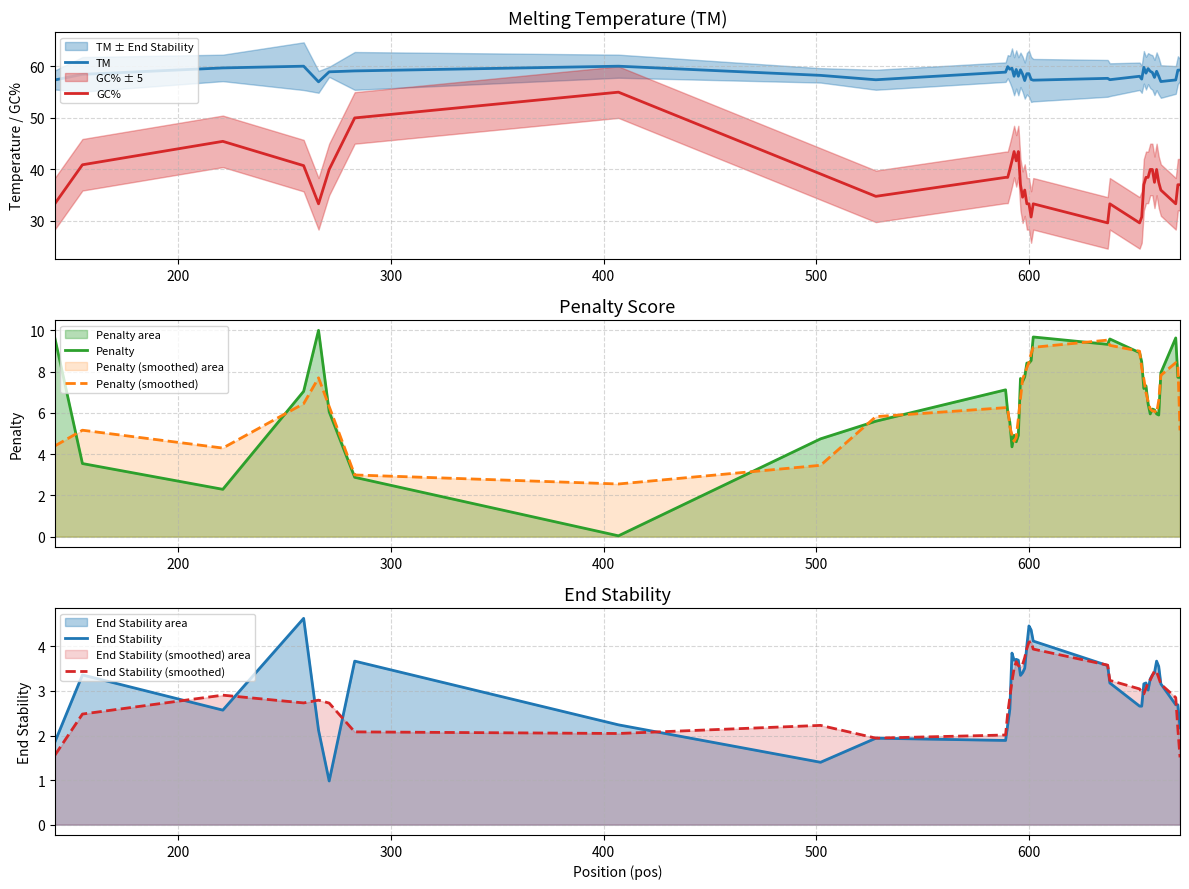

How many values in the TM series are below 58?

12